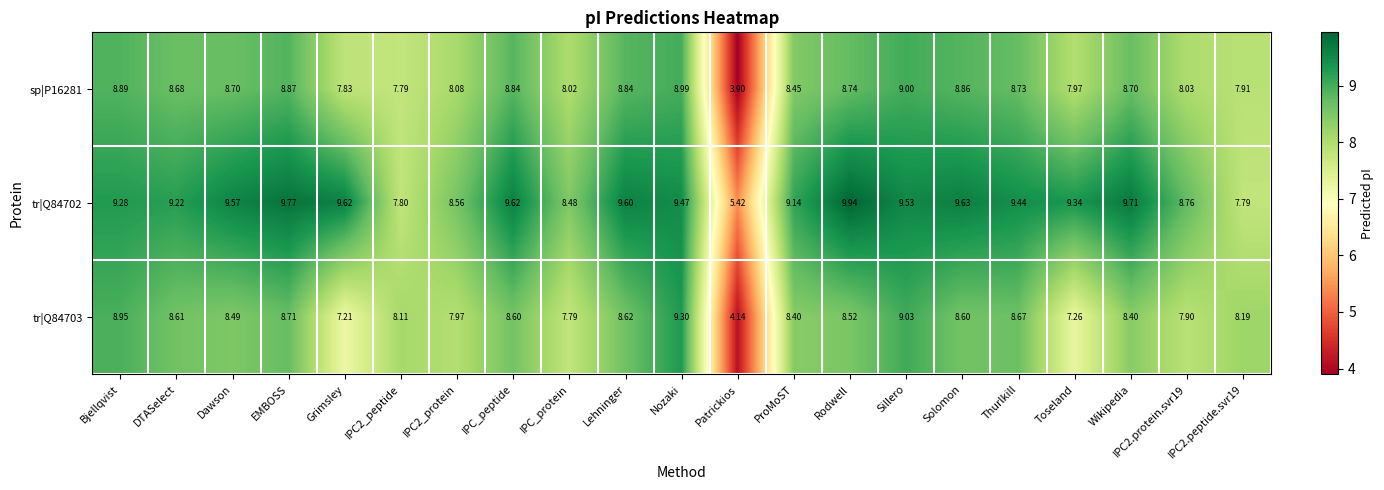

Where does the tr|Q84703 series first go above 8?

Bjellqvist